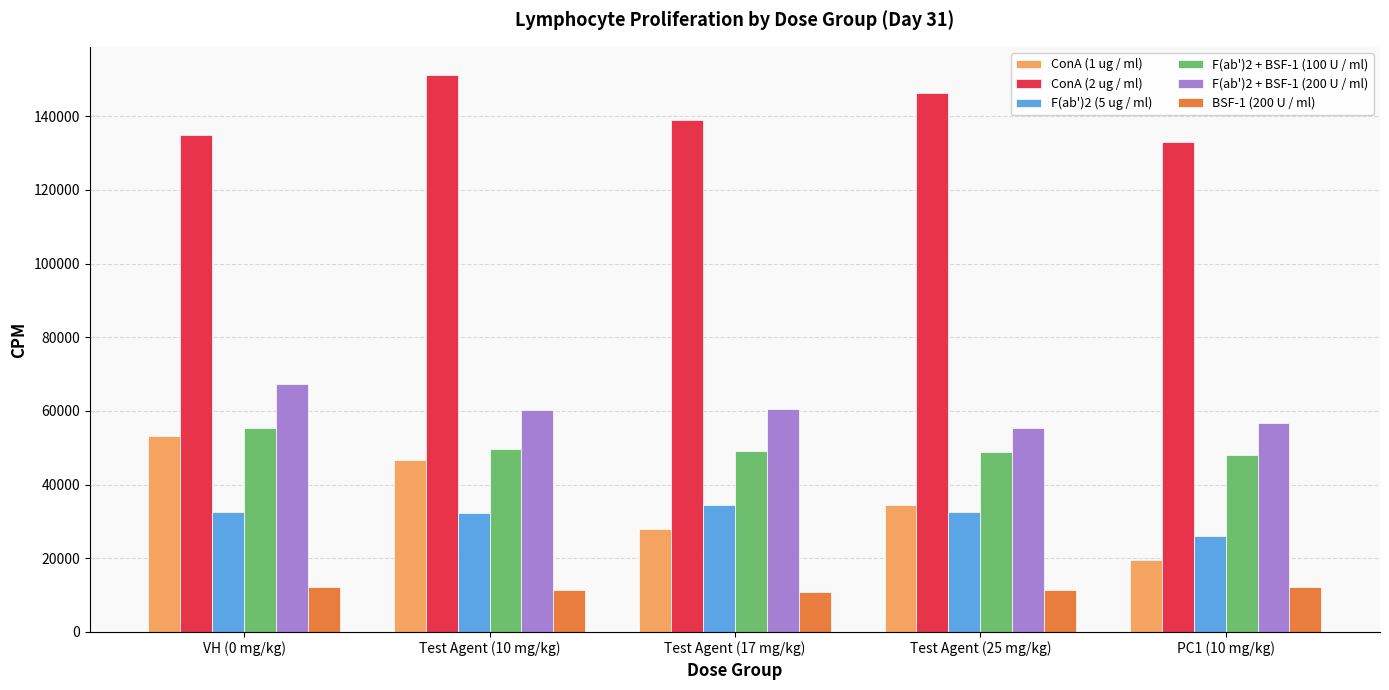

What is the approximate value of F(ab')2 + BSF-1 (200 U / ml) at Test Agent (17 mg/kg), to the nearest 50?

60500